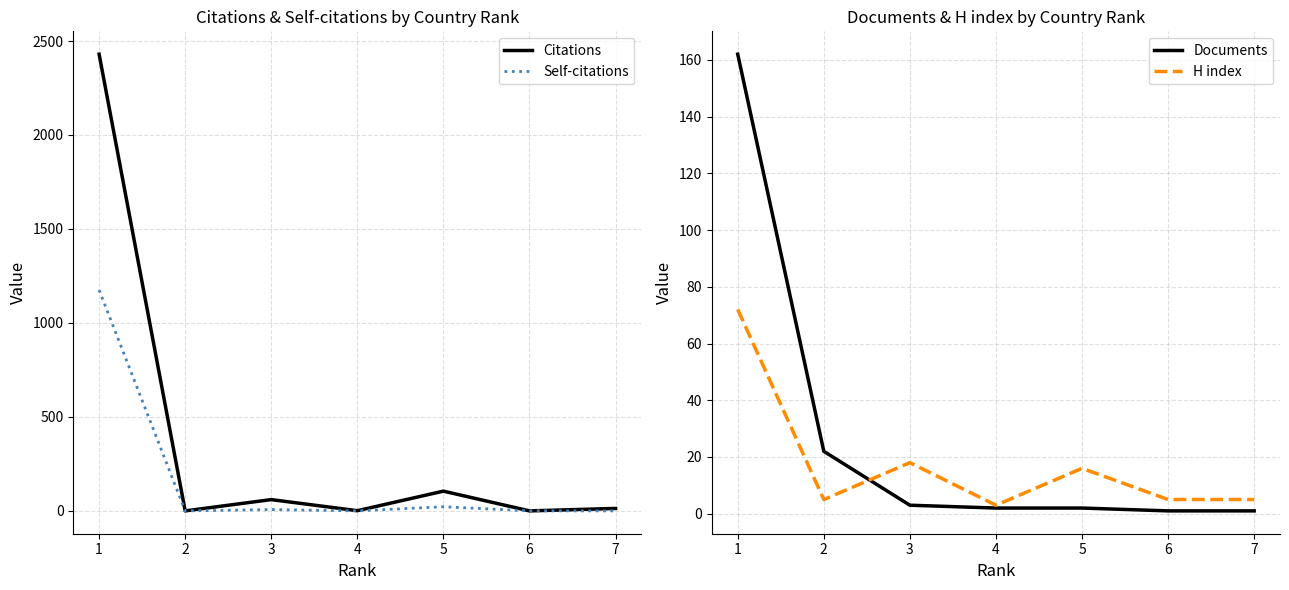

Reading left to right, transcribe all the data shown in this chart.

Citations: 2430	0	60	1	105	0	13
Self-citations: 1175	0	7	0	22	0	0
Documents: 162	22	3	2	2	1	1
H index: 72	5	18	3	16	5	5